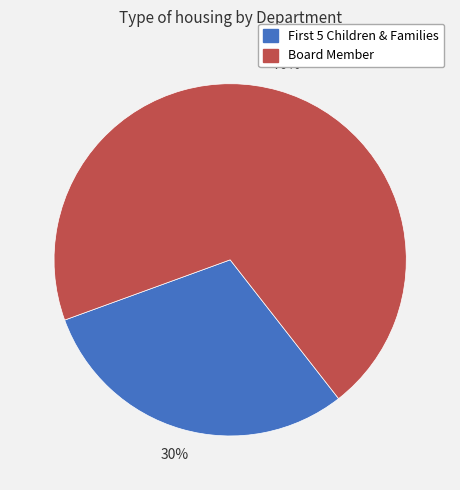

Does Board Member represent more than half of the total?

Yes